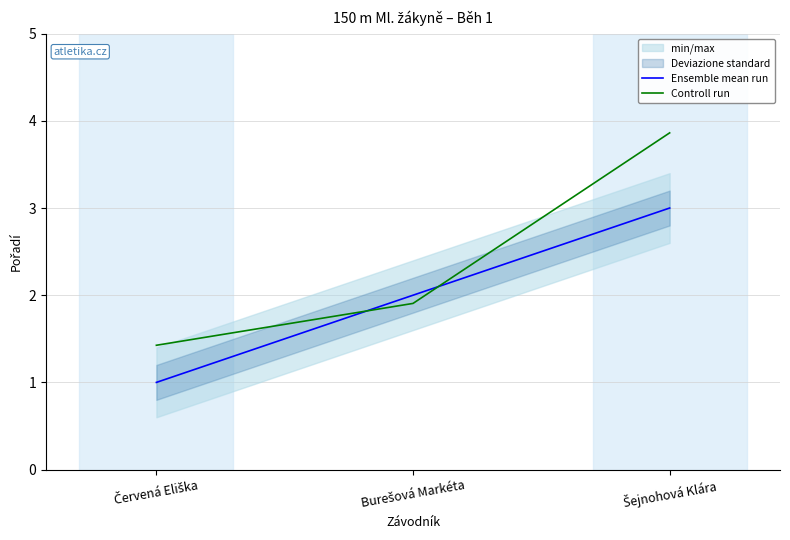

Which series changed the most between Červená Eliška and Burešová Markéta?

Ensemble mean run